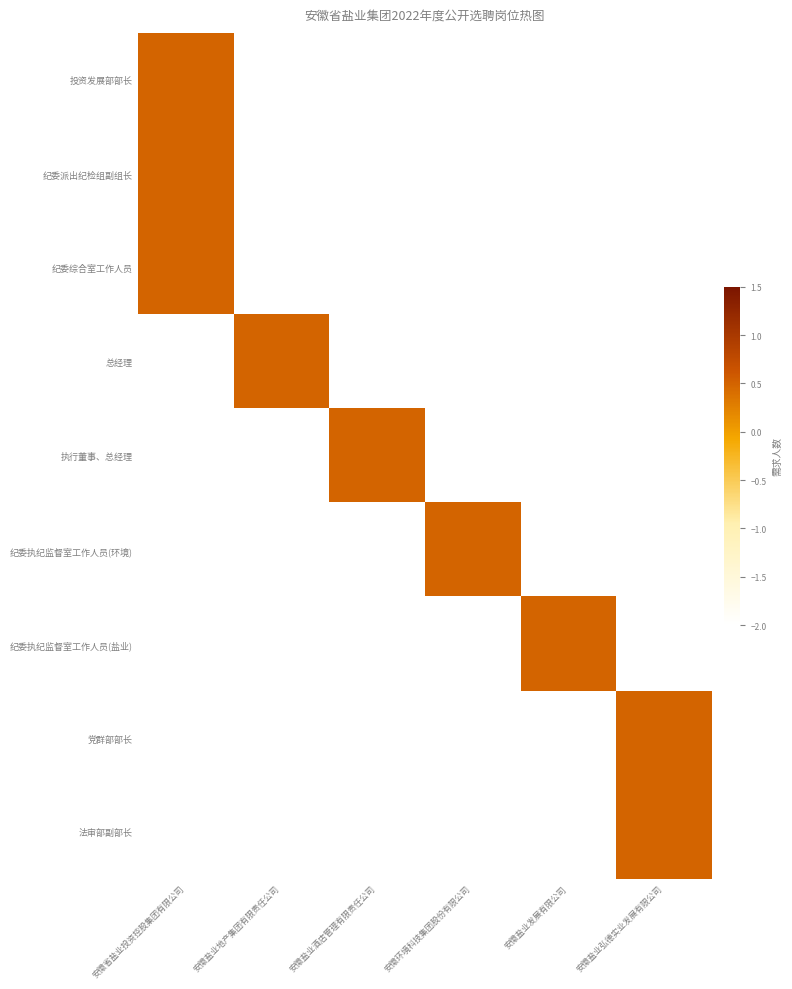

What is the maximum value shown in the chart?

0.5